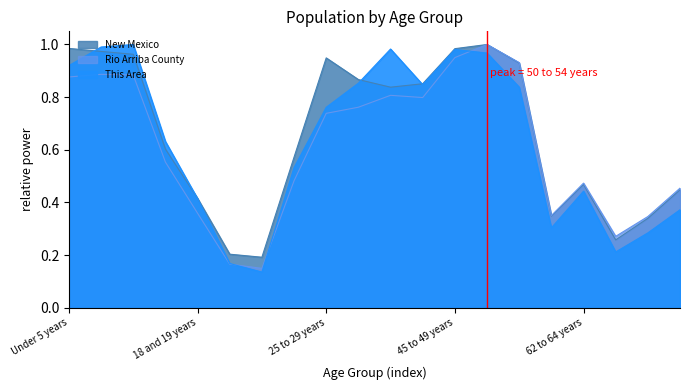

At how many categories does at least one series exceed 0?

20